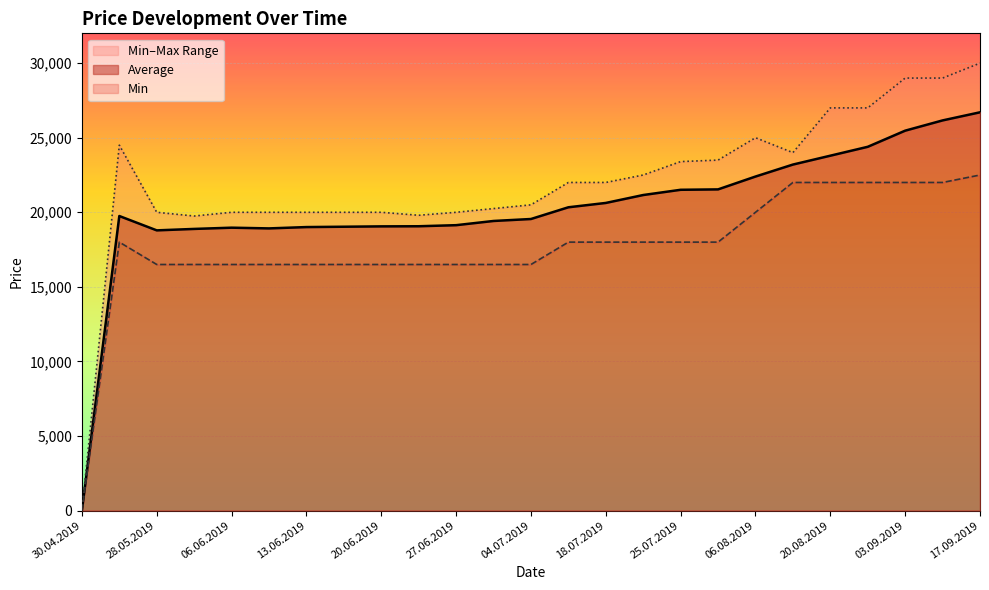

What is the difference between the highest and lowest values at 17.09.2019?

7500